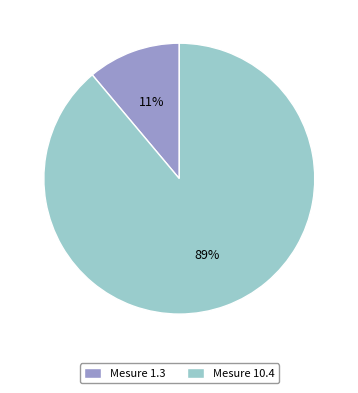

Between Mesure 1.3 and Mesure 10.4, which is larger?

Mesure 10.4